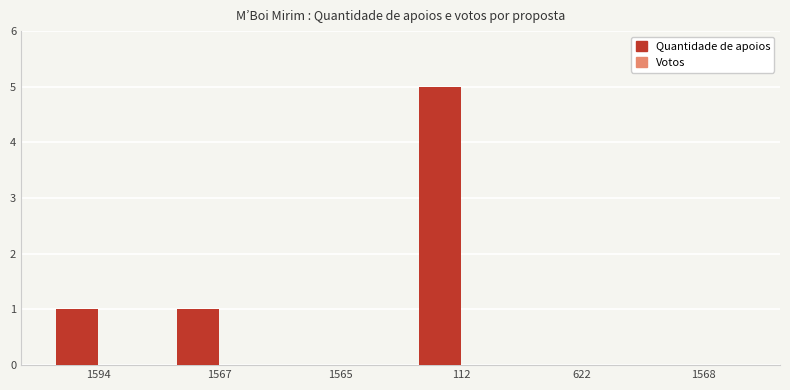

The chart shows a value of 1 at 1567. True or false?

True